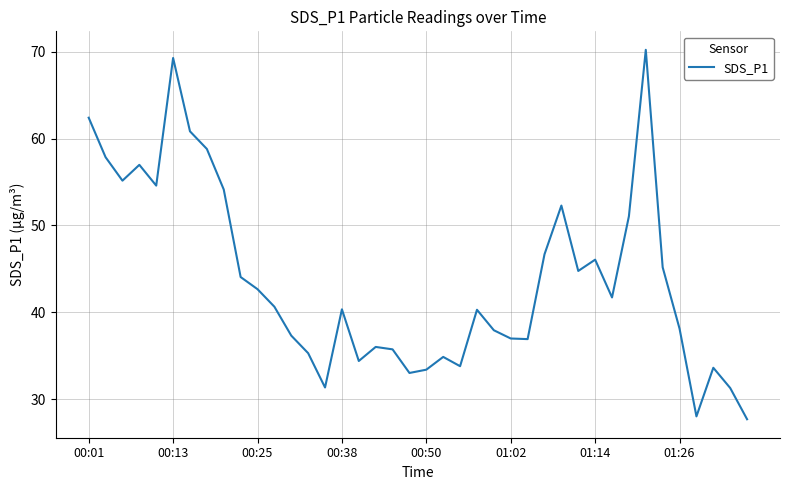

What is the minimum value shown in the chart?

27.7